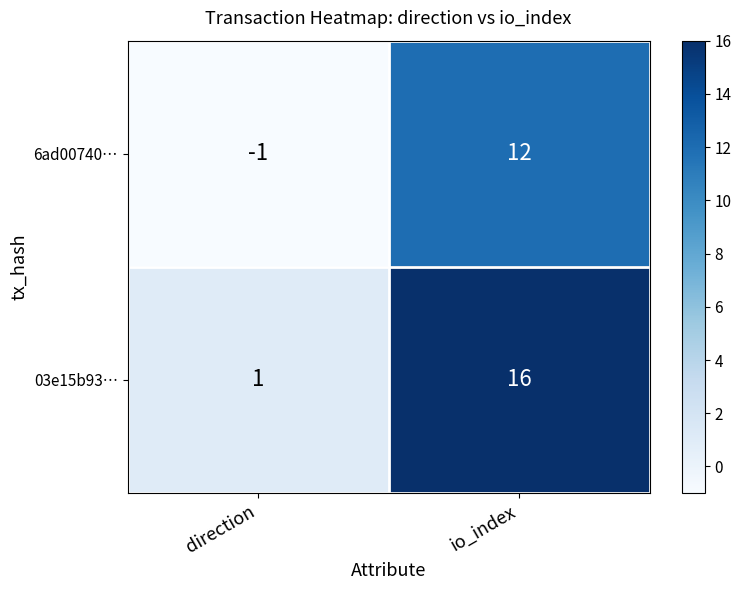

Between direction and io_index, which series saw the biggest shift?

03e15b93…